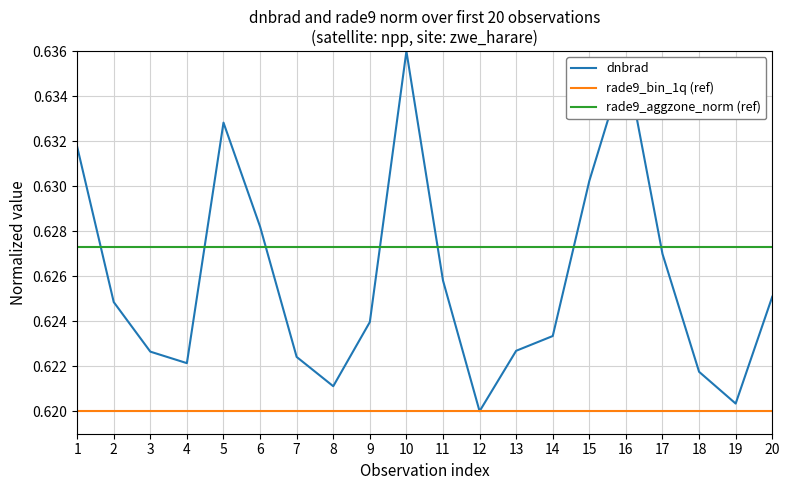

True or false: the data shows 0.6 at 14.

True